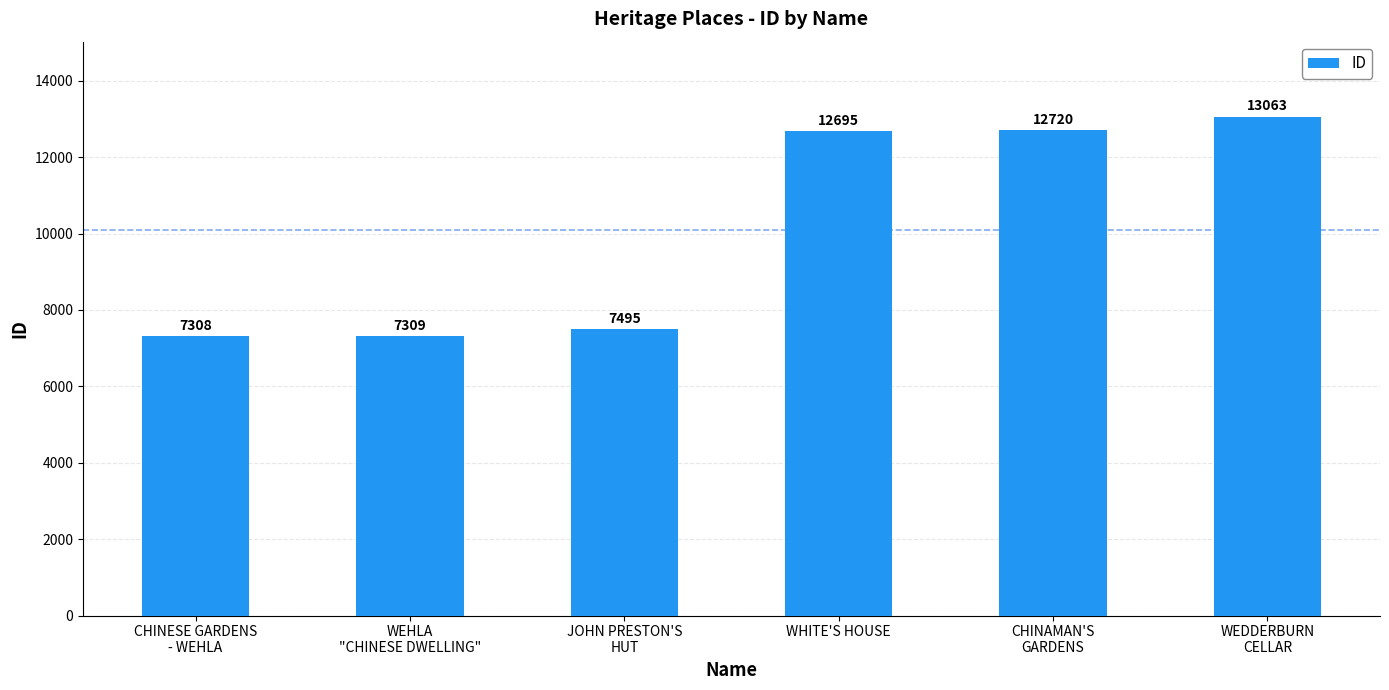

Which label corresponds to the smallest value in the chart?

CHINESE GARDENS
- WEHLA